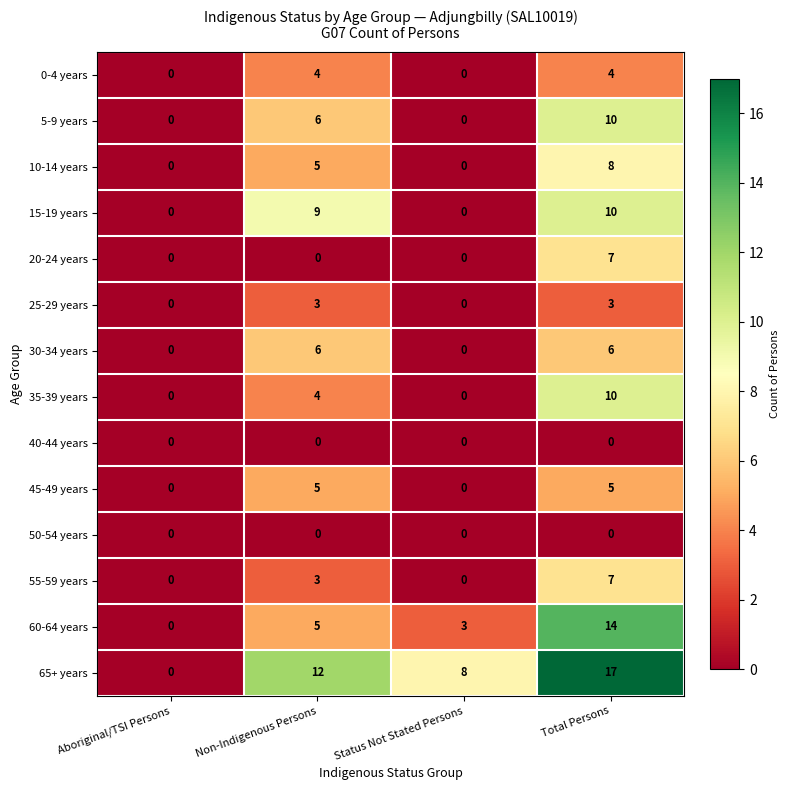

What is the spread (max minus min) of values at Non-Indigenous Persons?

12